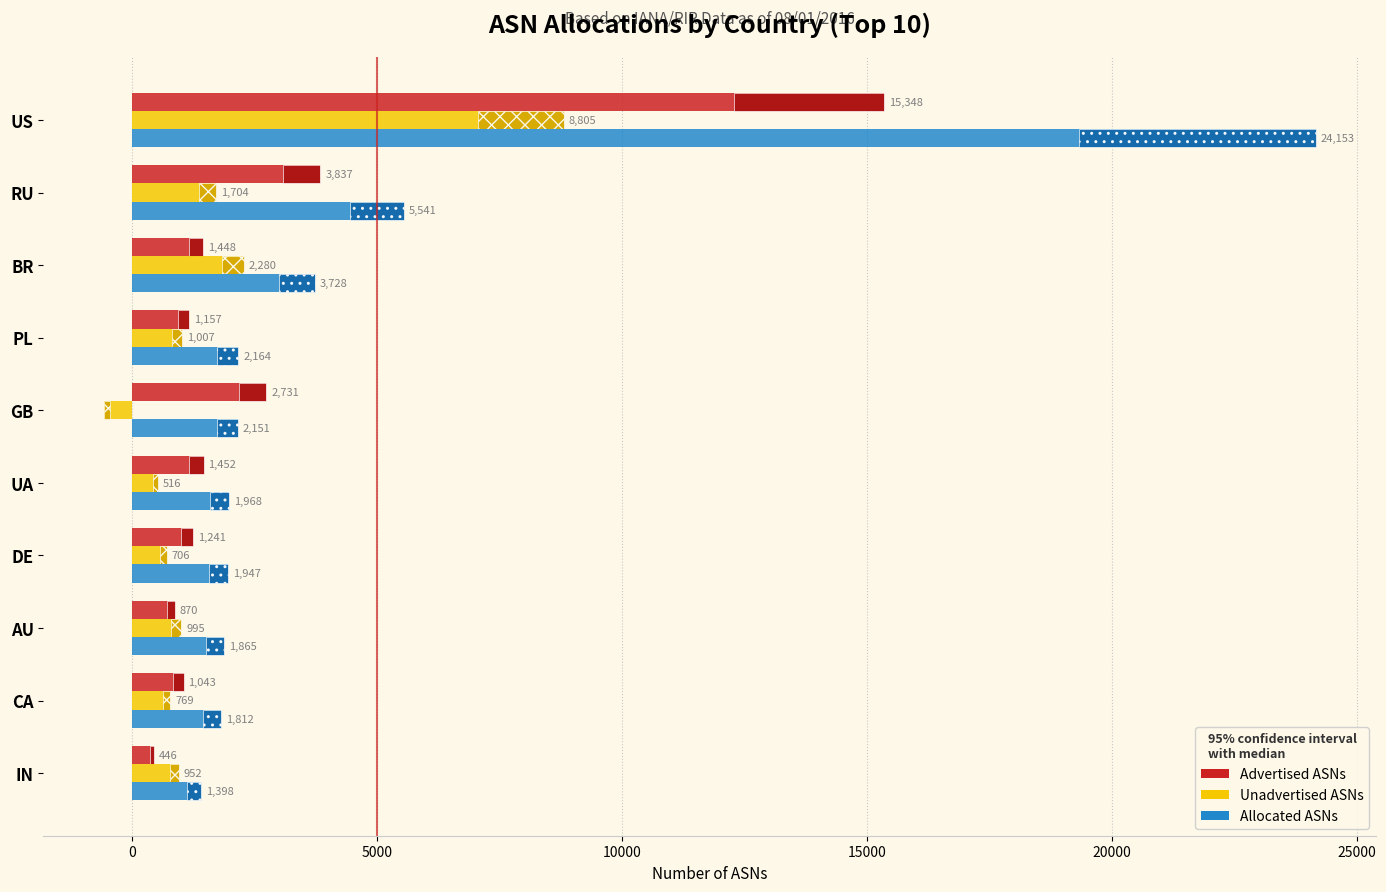

At how many categories does at least one series exceed 18214?

1